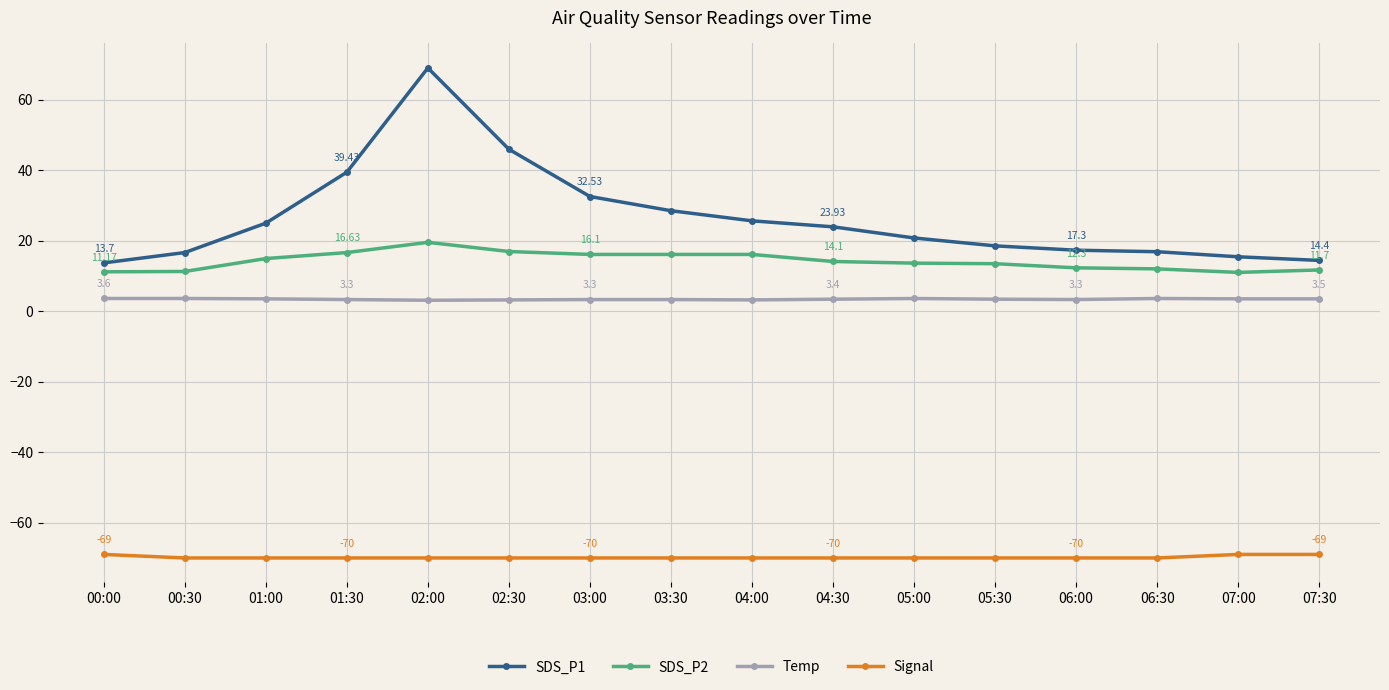

What is the total value across all series at 06:30?

-37.5